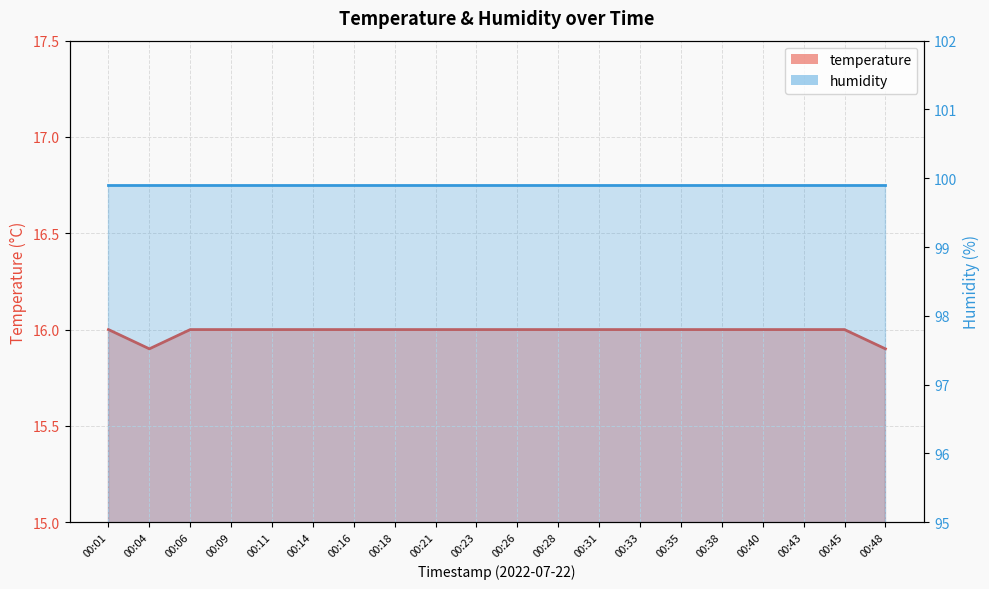

How many data points are less than 16?

2